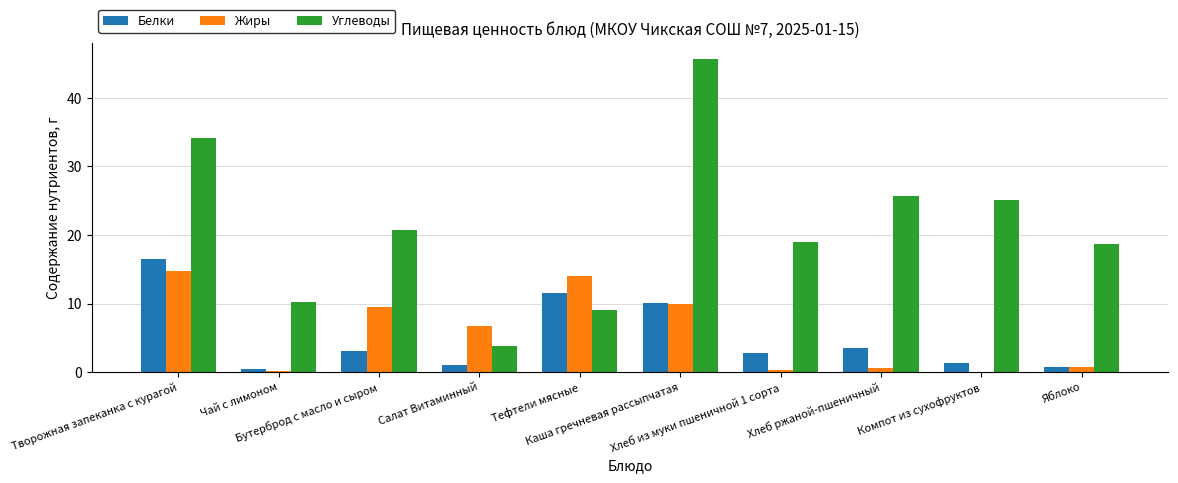

What is the sum of all Углеводы values?

212.1